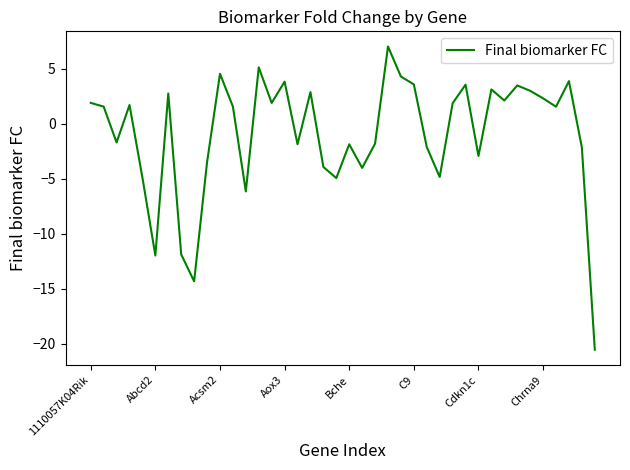

What is the minimum value shown in the chart?

-20.5